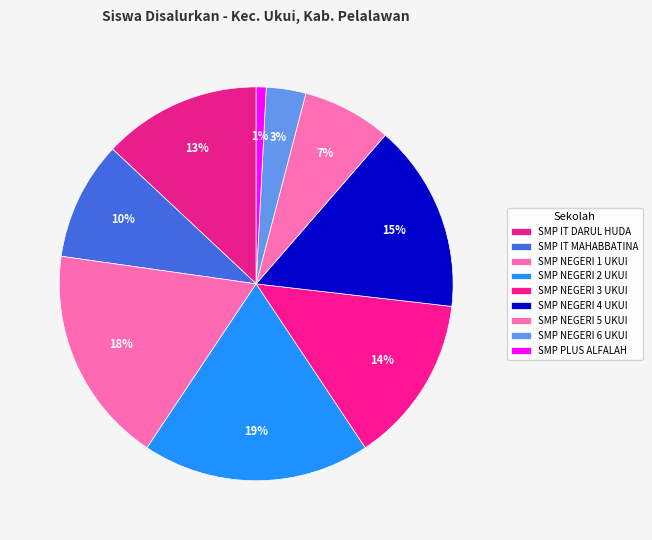

How many segments does this pie chart have?

9